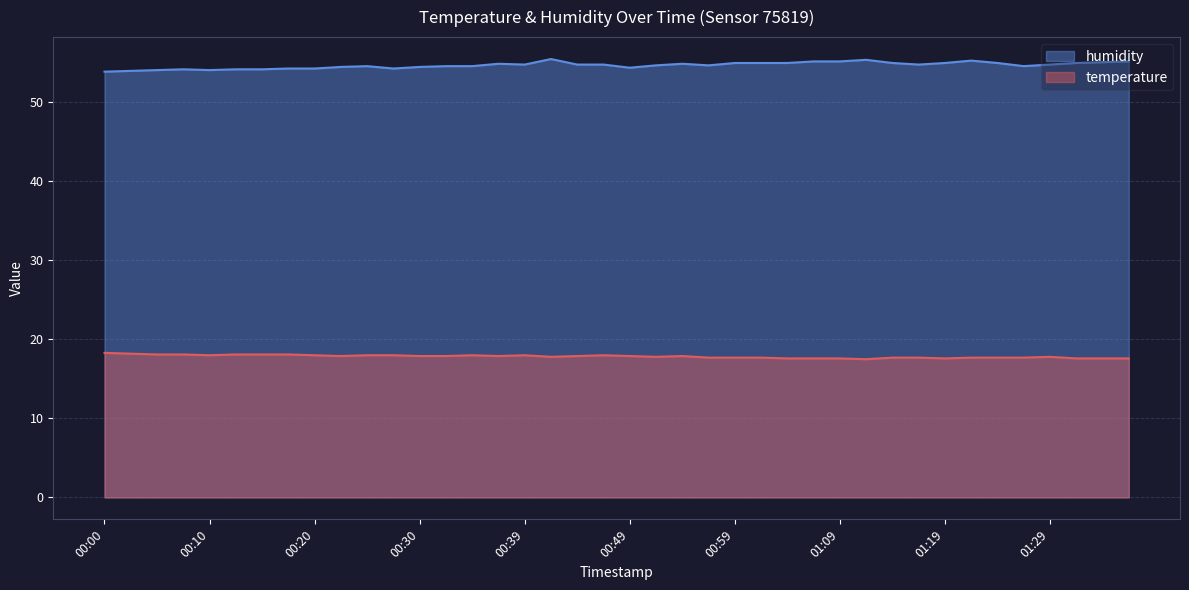

How many categories are shown in the chart?

40